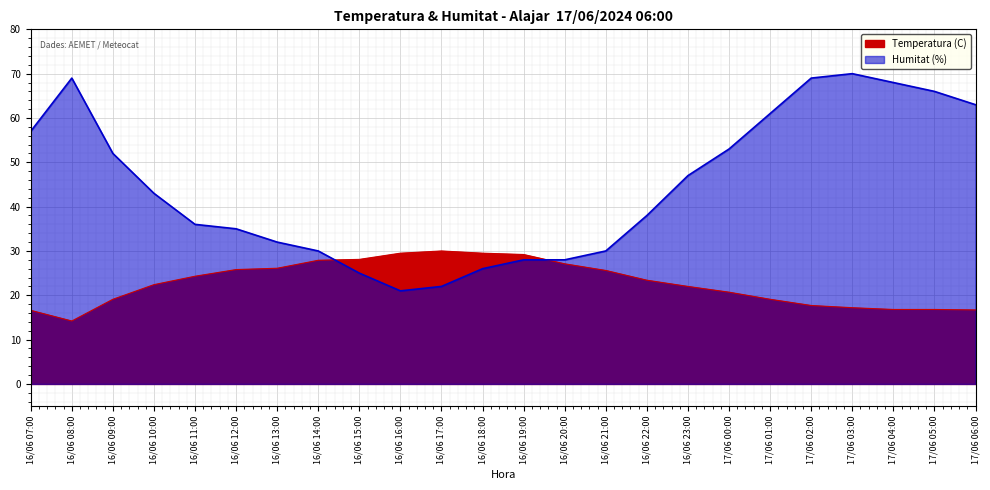

Where does the Temperatura (C) series first go above 23?

16/06 11:00